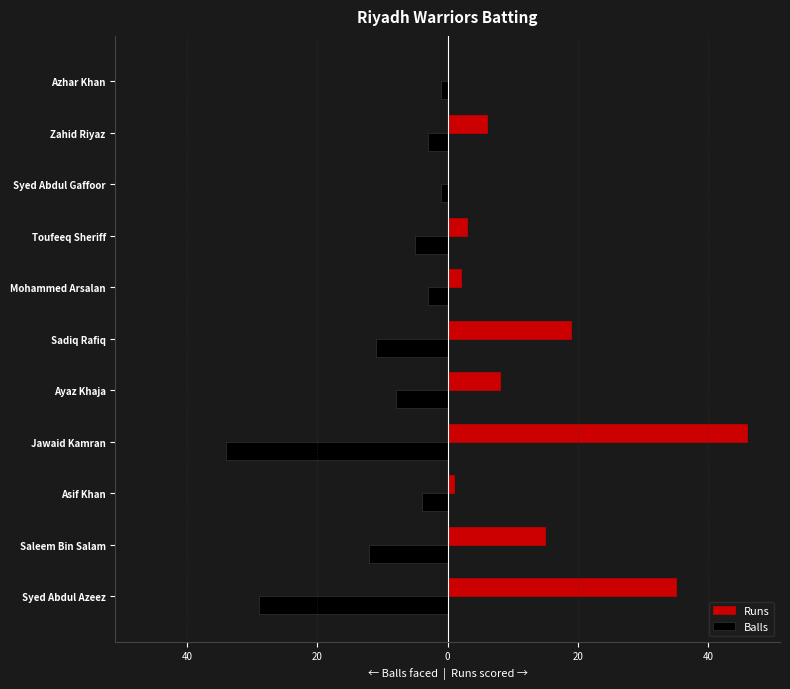

What are all the series names shown in the legend?

Runs, Balls